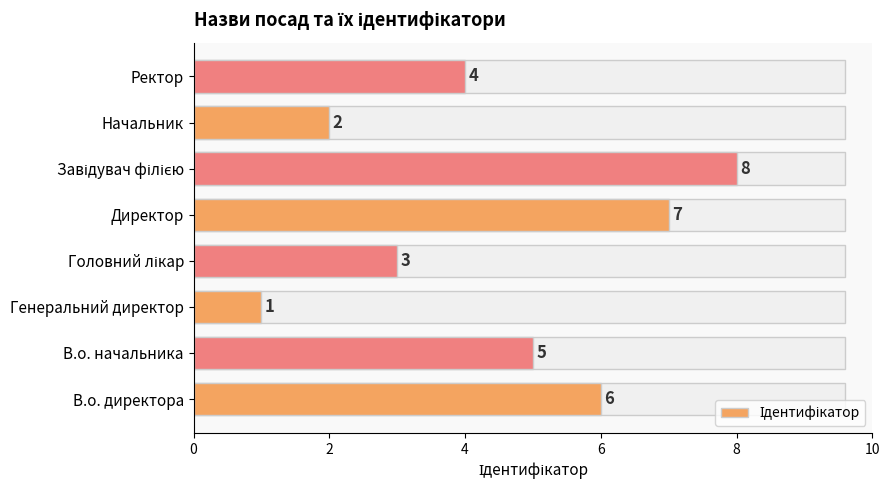

What is the minimum value shown in the chart?

1